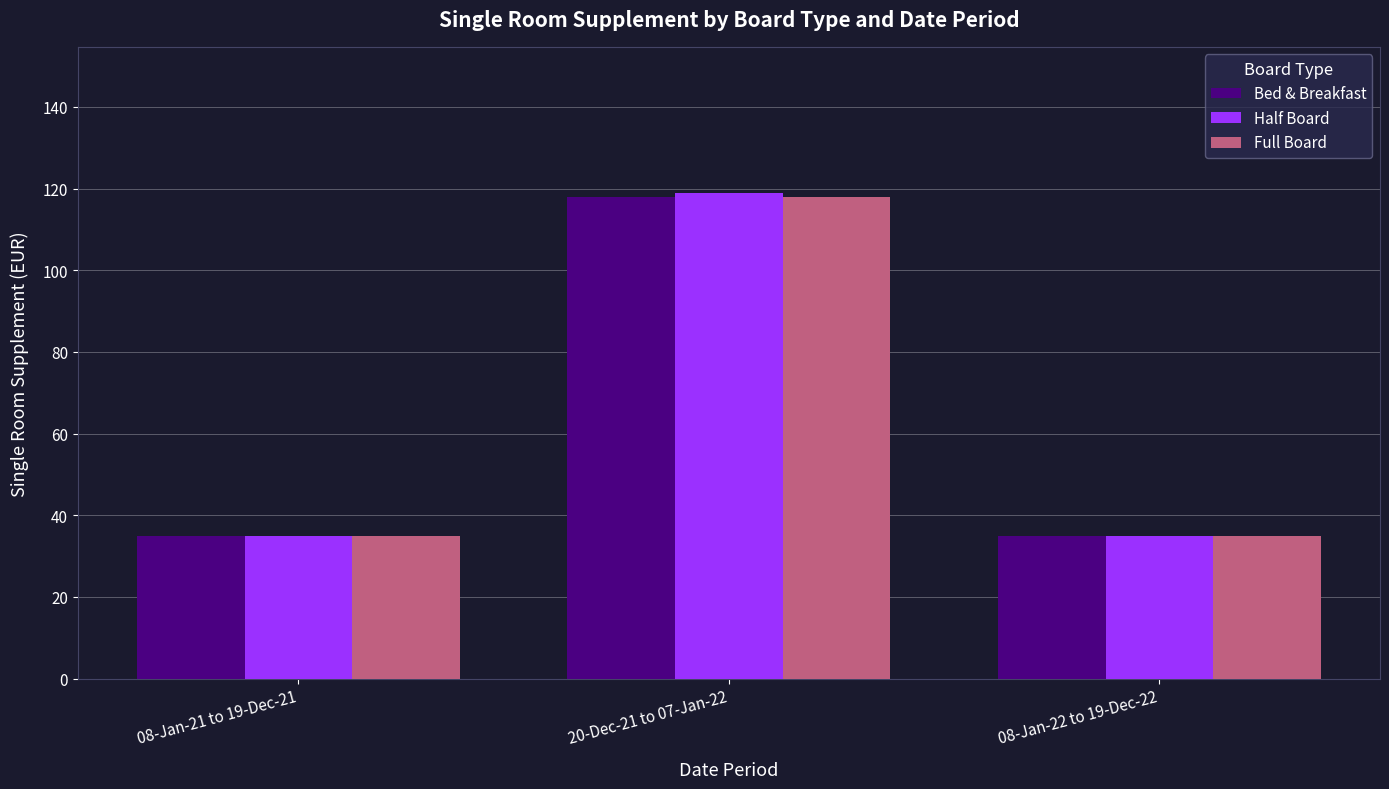

What is the total value across all series at 20-Dec-21 to 07-Jan-22?

355